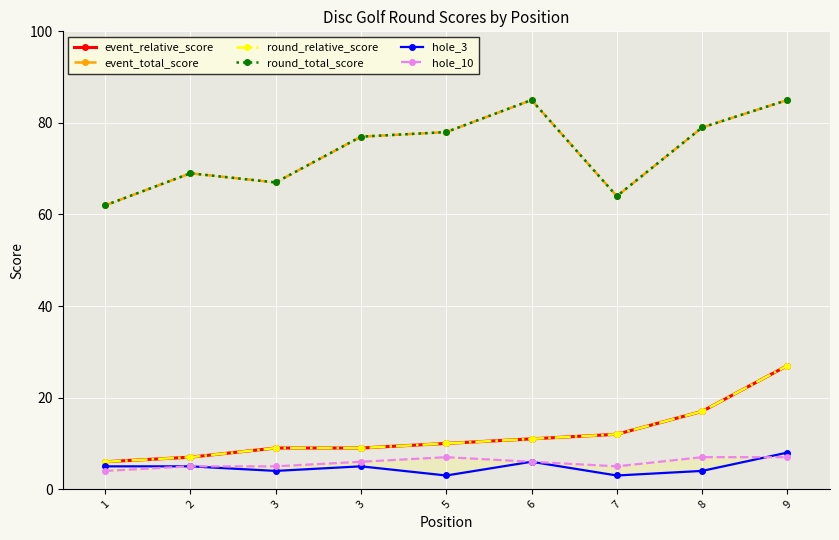

At which label does round_relative_score reach its peak?

9